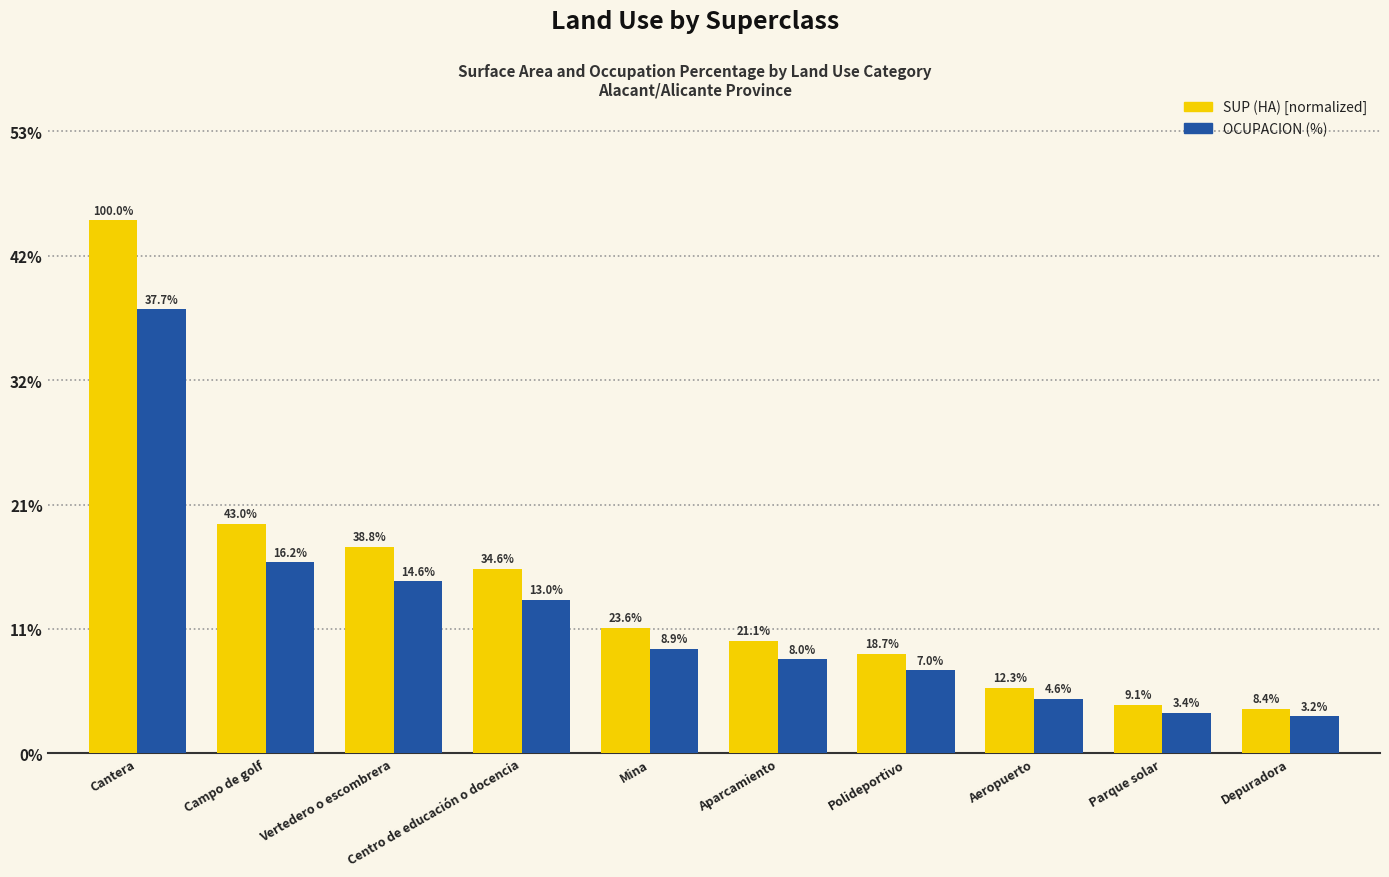

Which has a higher value, Cantera or Parque solar?

Cantera